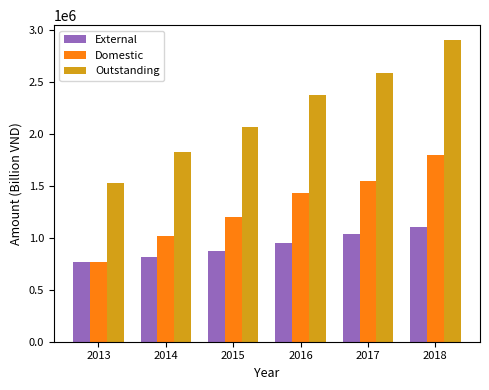

Which series has the largest range (max minus min)?

Outstanding